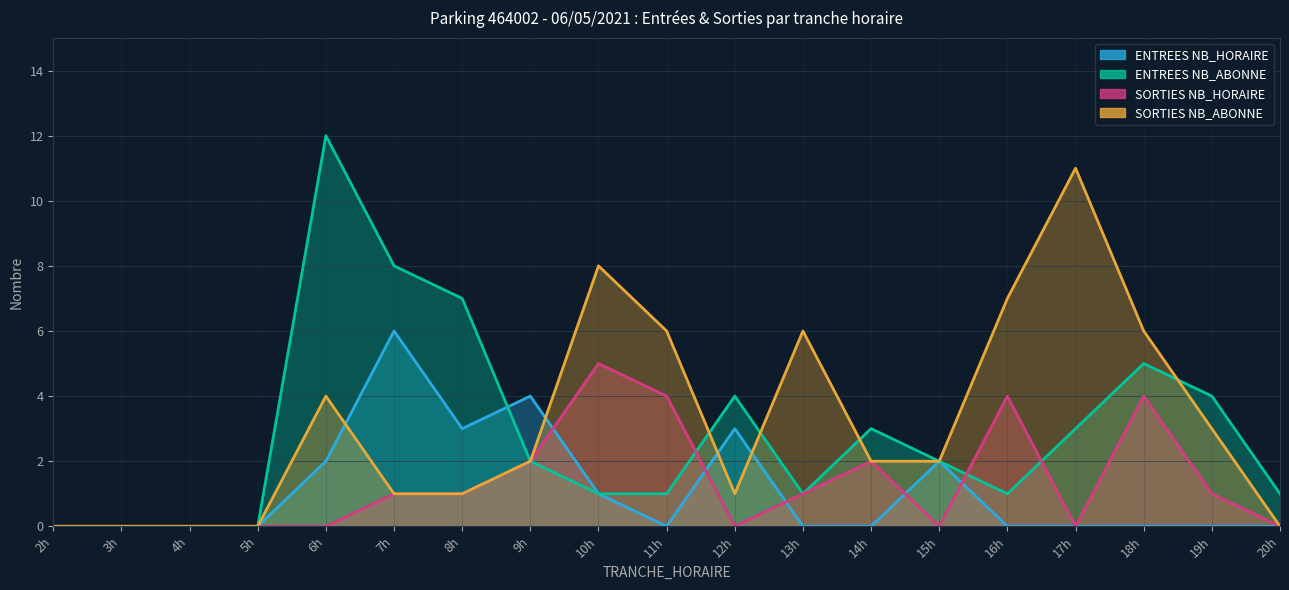

Is it true that ENTREES NB_HORAIRE equals -2 at 2h?

False